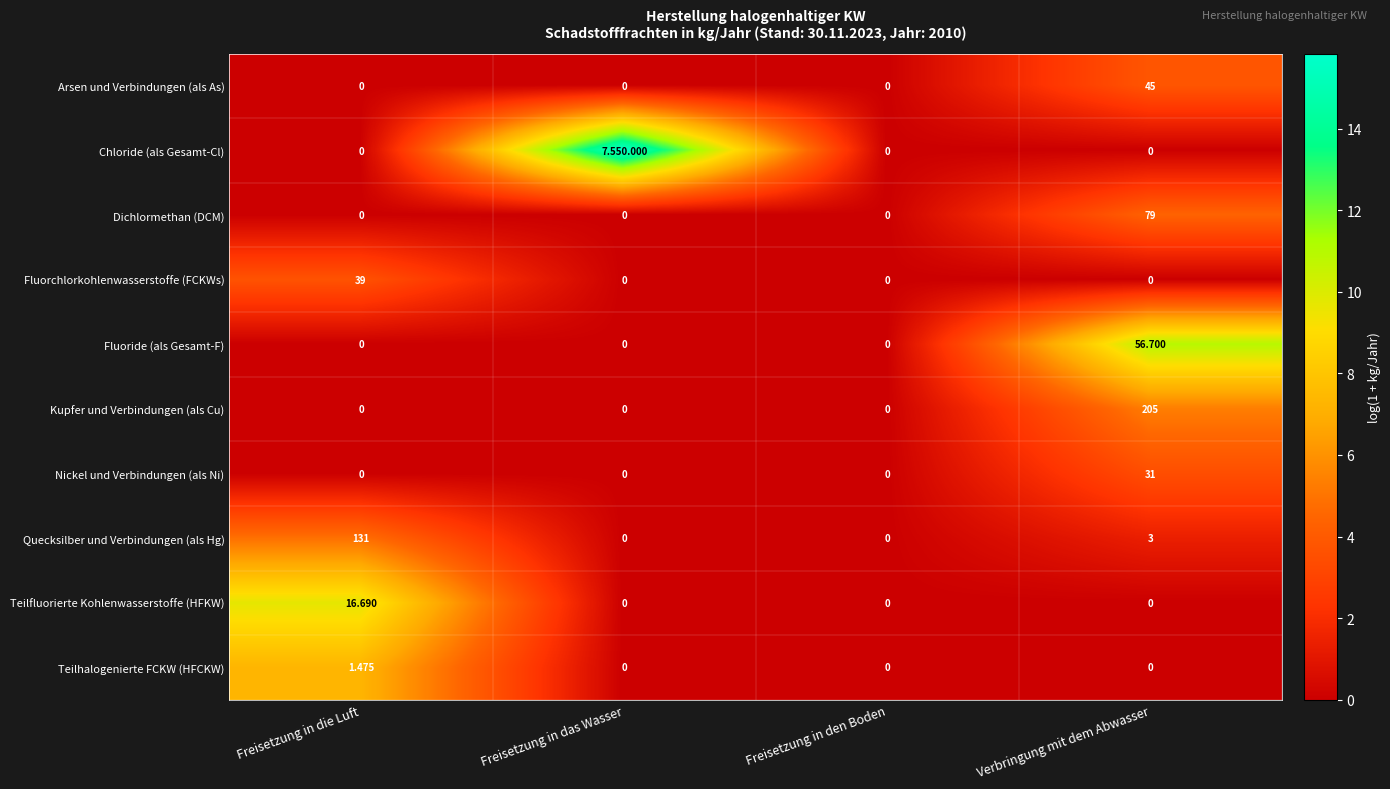

Count the number of categories in the chart.

4